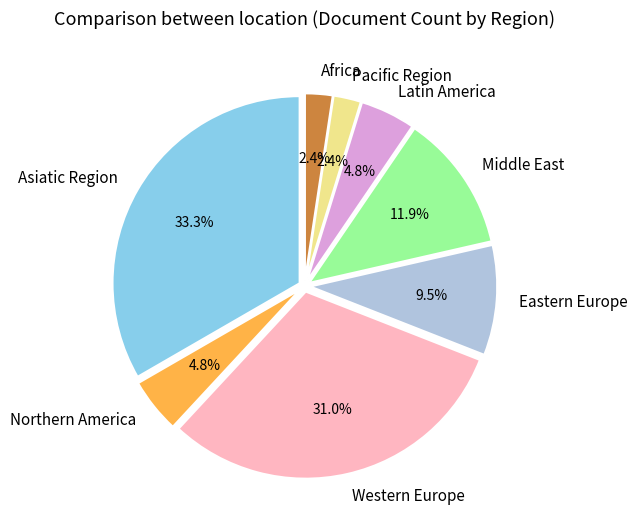

To the nearest percent, what percentage of the pie is Africa?

2%